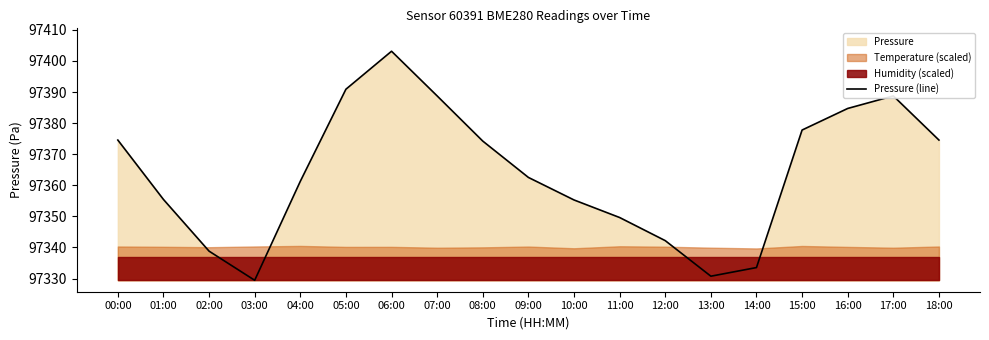

What position from the right is 12:00?

7